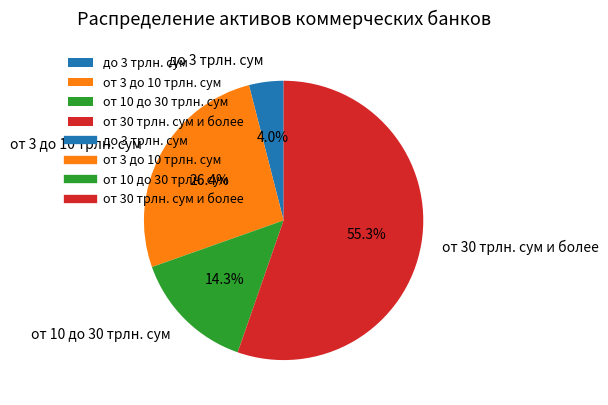

The до 3 трлн. сум slice represents 10% of the pie. True or false?

False